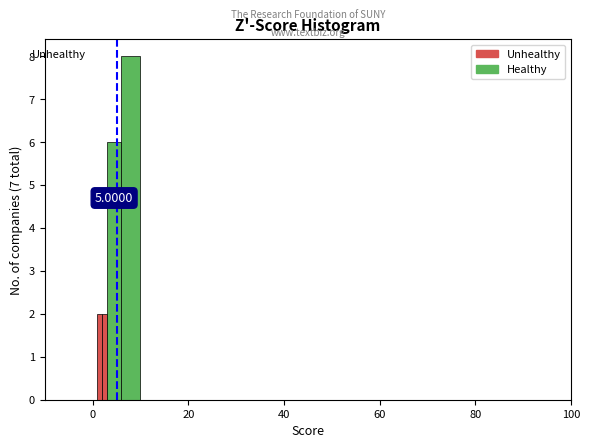

Read against the x-axis, roughly where is the centre of the tallest bar?

8